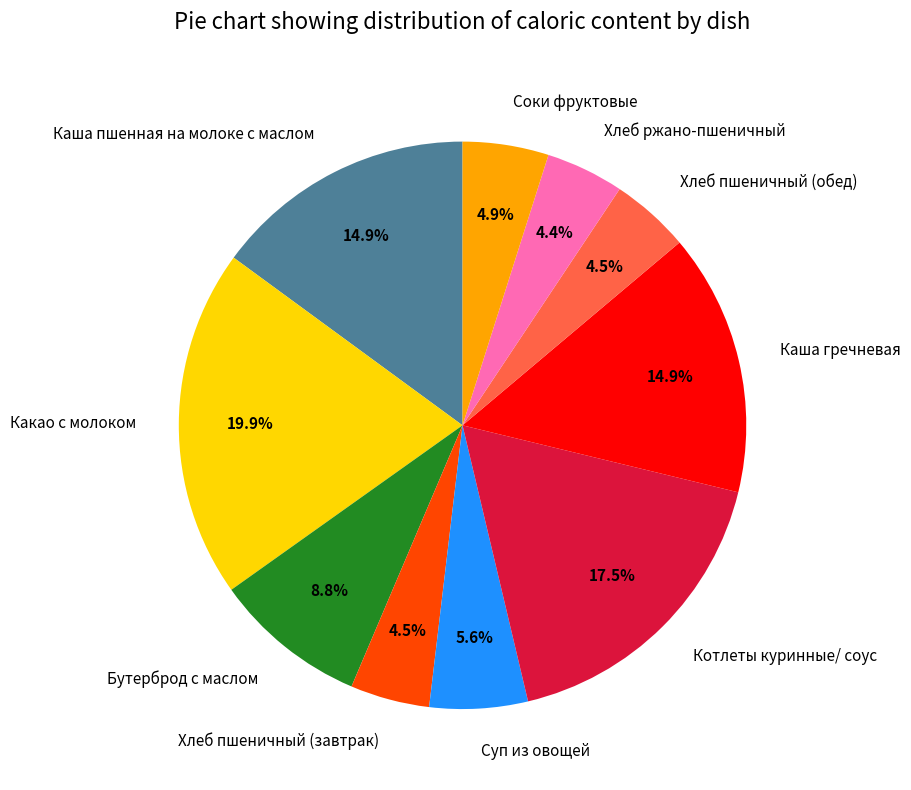

How many slices are in this pie chart?

10